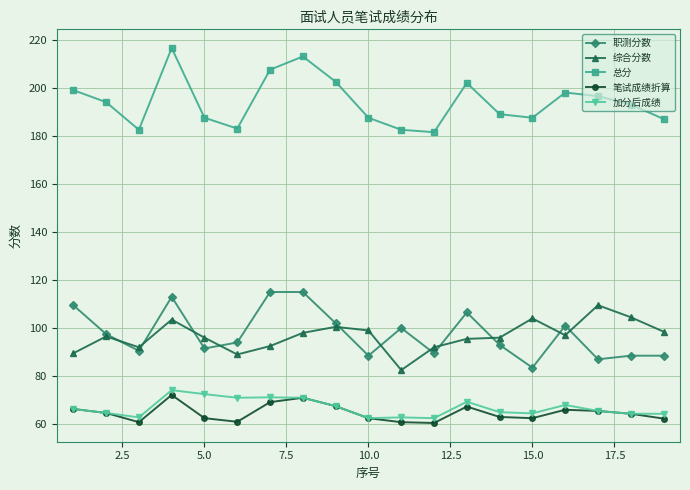

What is the difference between the maximum and second lowest values in the 总分 series?

34.0